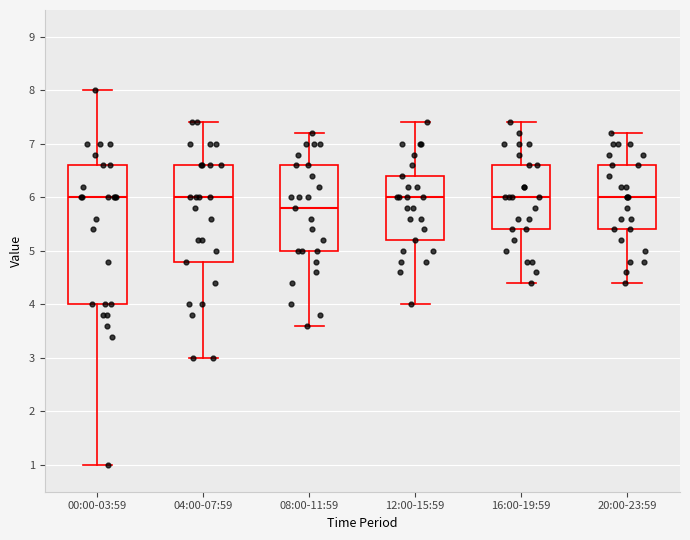

Where does the lower whisker of the box for 16:00-19:59 end on the y-axis? The values are not printed on the chart, so give them approximately, as read against the axis.

4.4